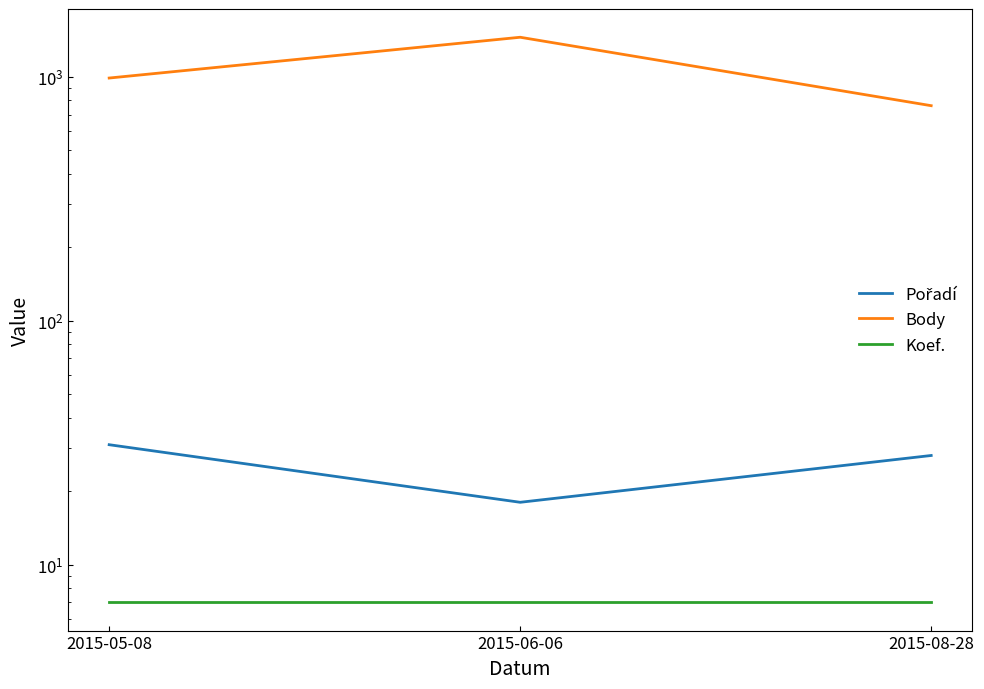

Reading left to right, transcribe all the data shown in this chart.

Pořadí: 31	18	28
Body: 988	1452	761
Koef.: 7	7	7